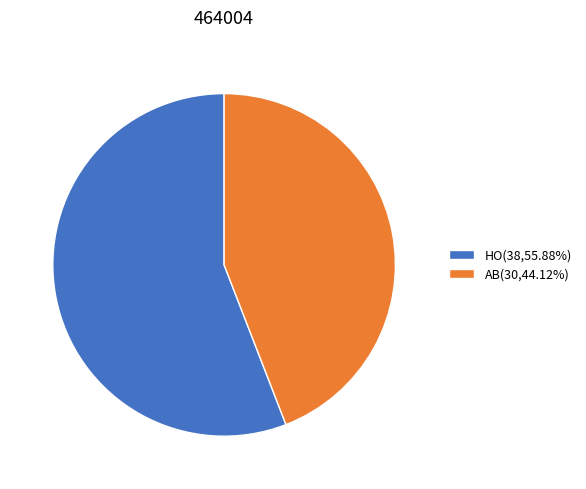

Which slice is the largest?

HO